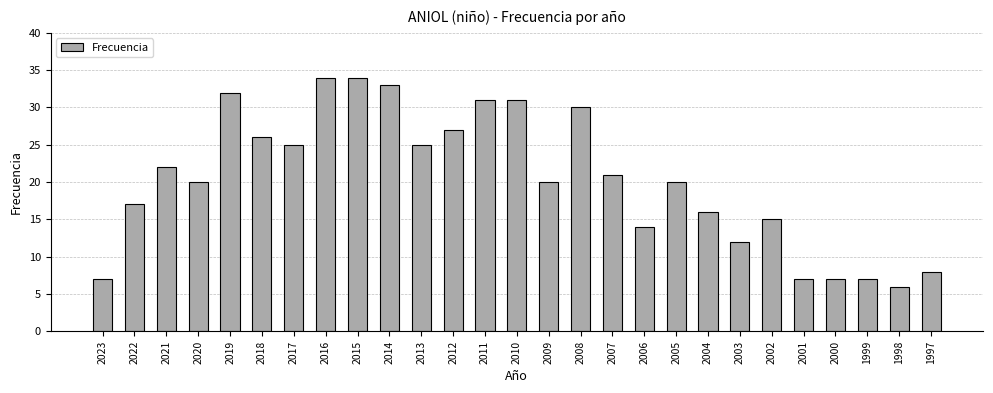

How many distinct data groups are displayed?

1